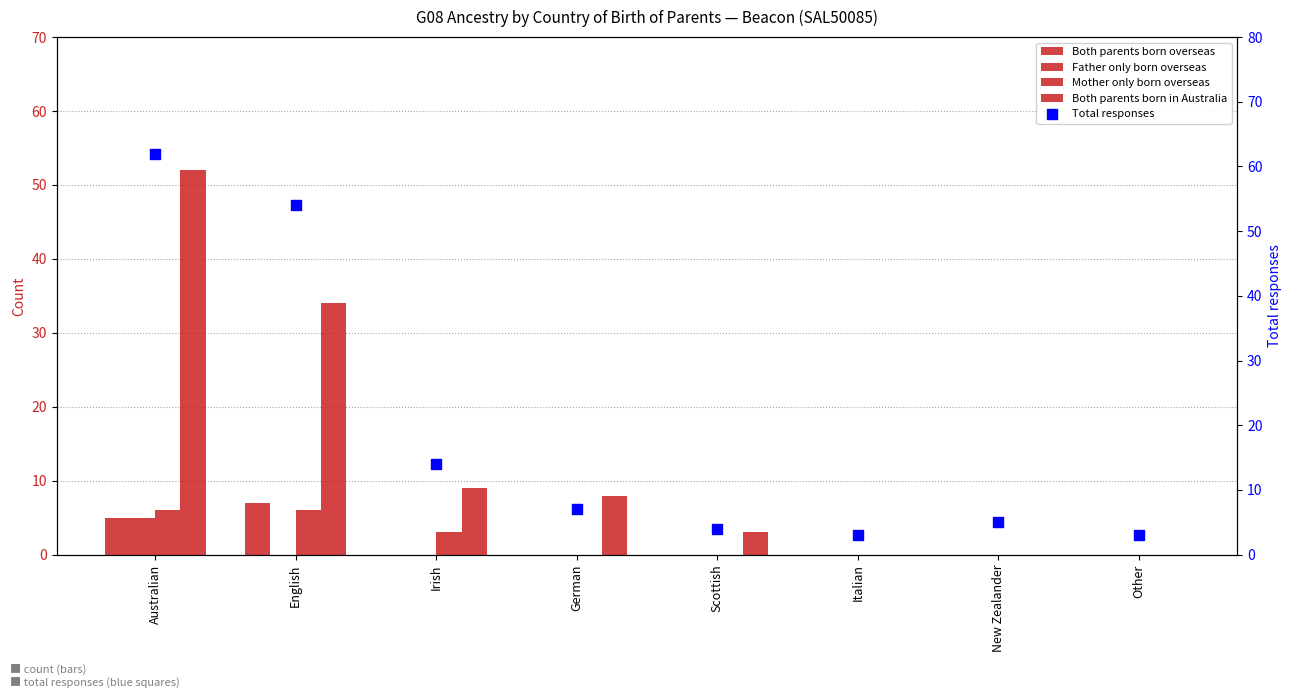

Which series has the widest spread of Y values?

Total responses